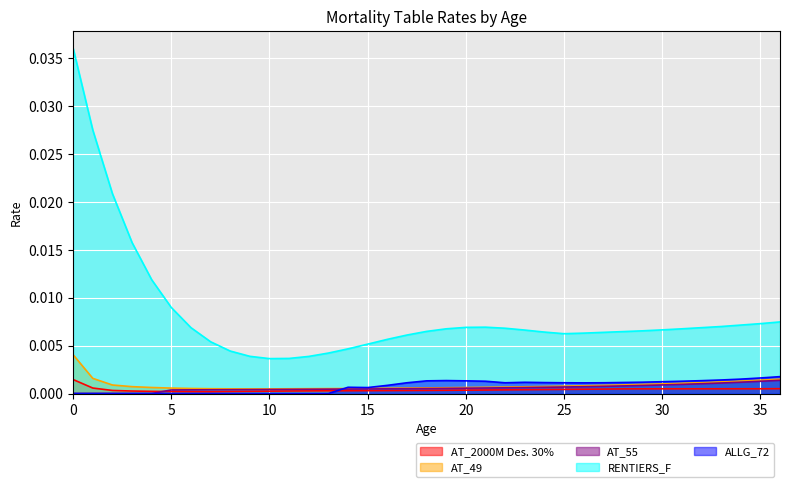

Where is the first local maximum for RENTIERS_F?

21